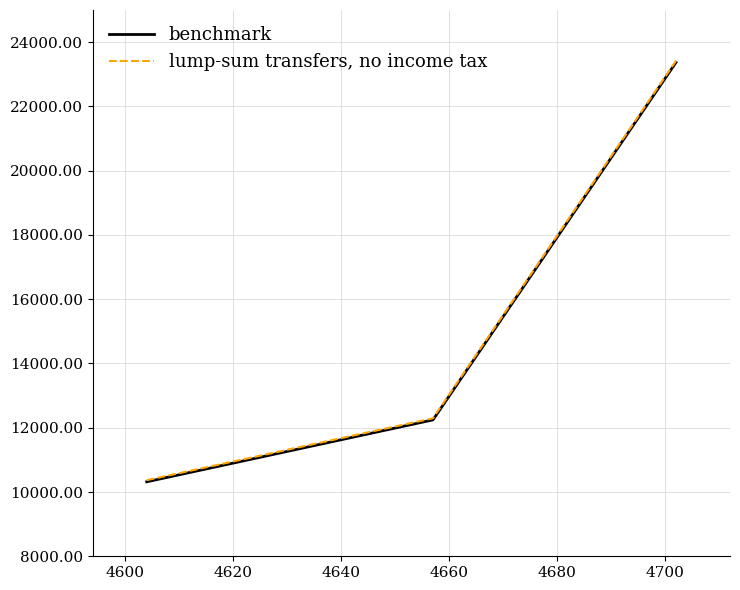

What is the maximum value for benchmark?

23368.7